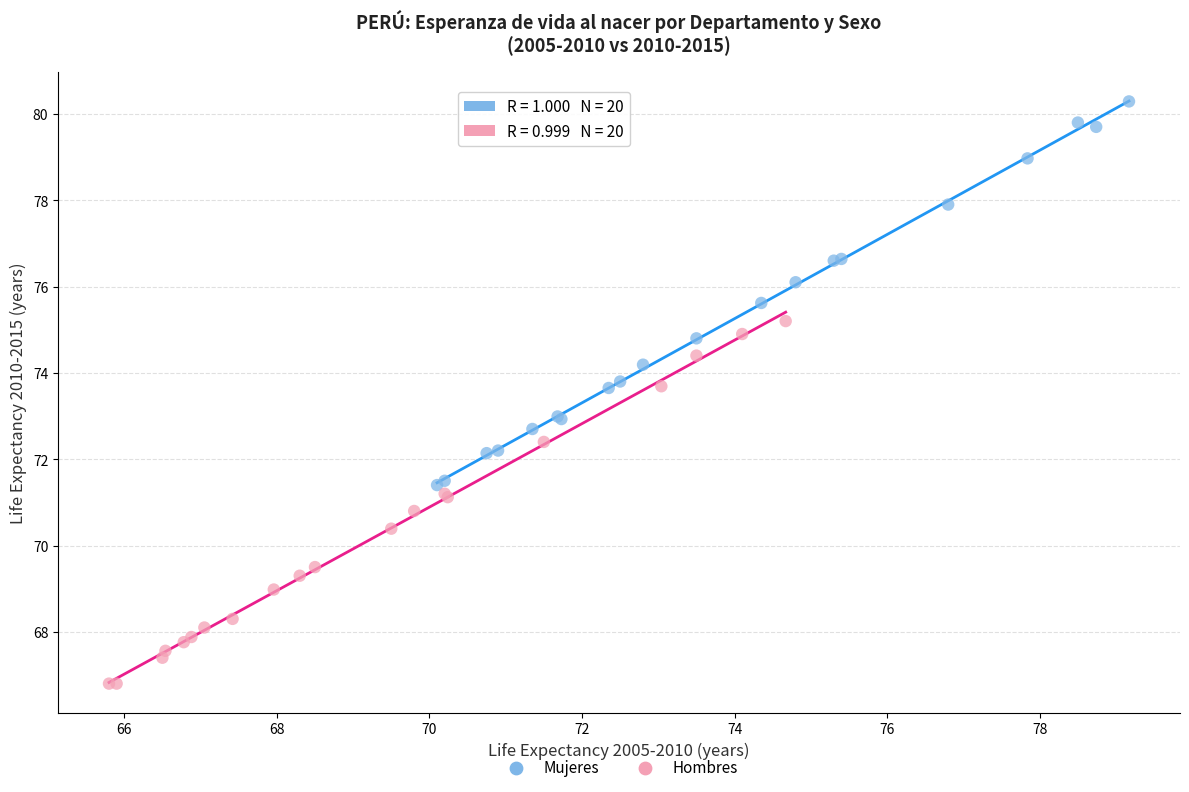

Which series reaches the maximum Y coordinate?

Mujeres